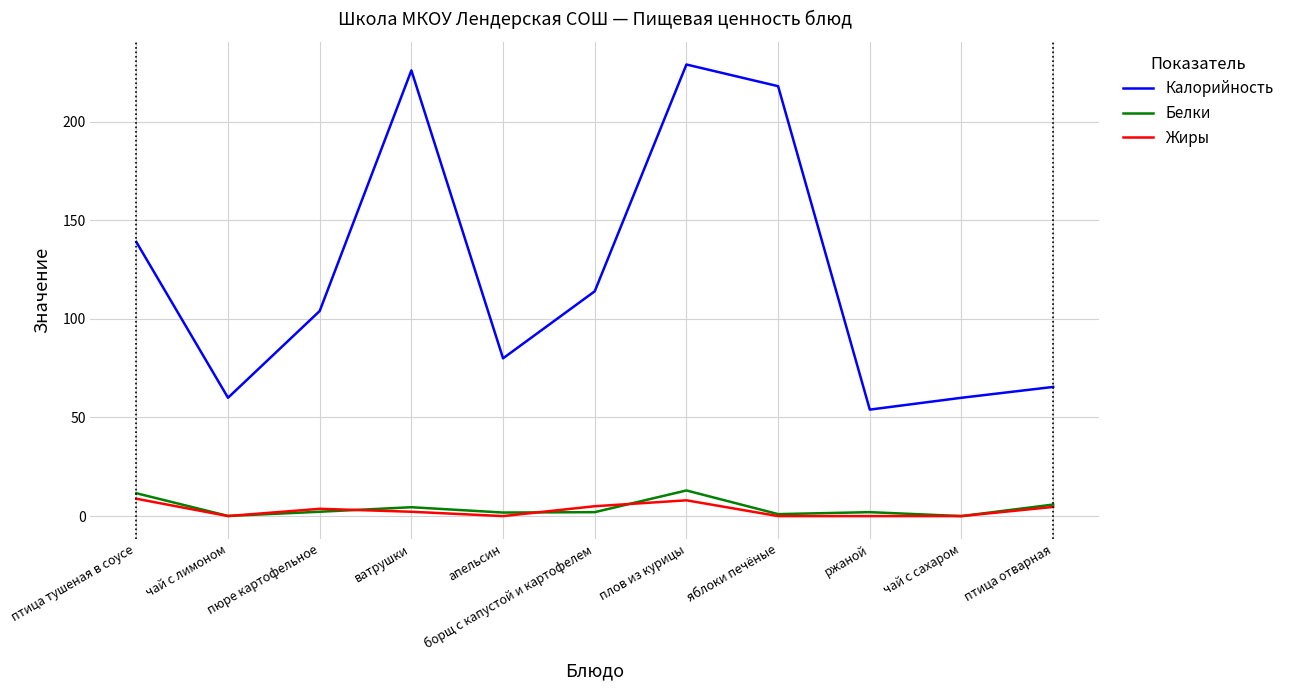

The value of Жиры at чай с лимоном is 0.0. True or false?

True